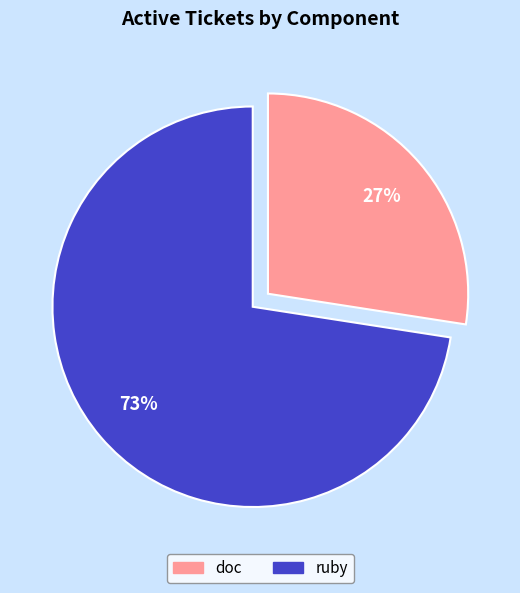

How many segments does this pie chart have?

2